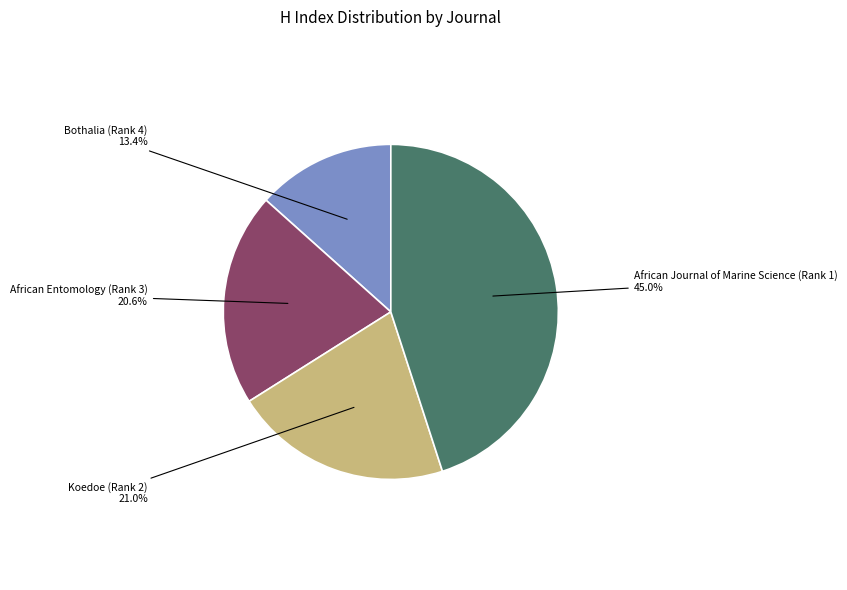

To the nearest percent, what percentage of the pie is African Journal of Marine Science (Rank 1)?

45%